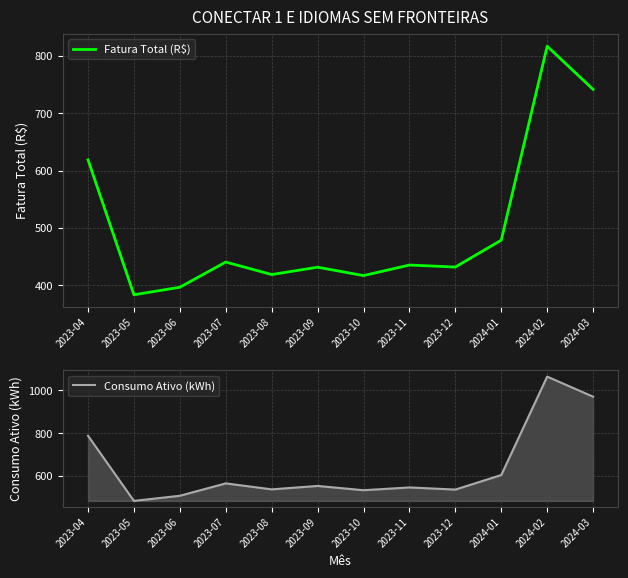

What is the sum of all Consumo Ativo (kWh) values?

7688